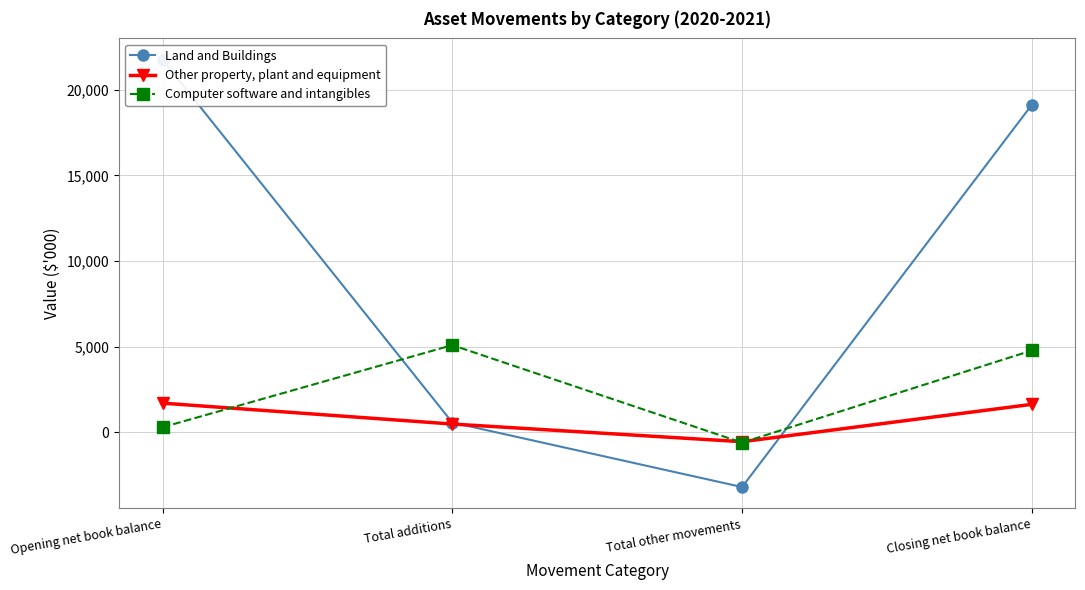

What value does the Land and Buildings series have at Total other movements, to the nearest 100?

-3200